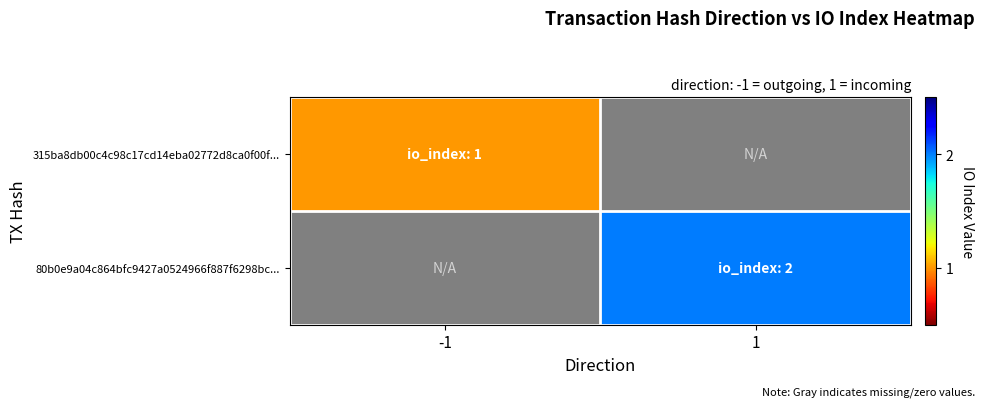

The value of 315ba8db00c4c98c17cd14eba02772d8ca0f00f... at -1 is 0.4. True or false?

False